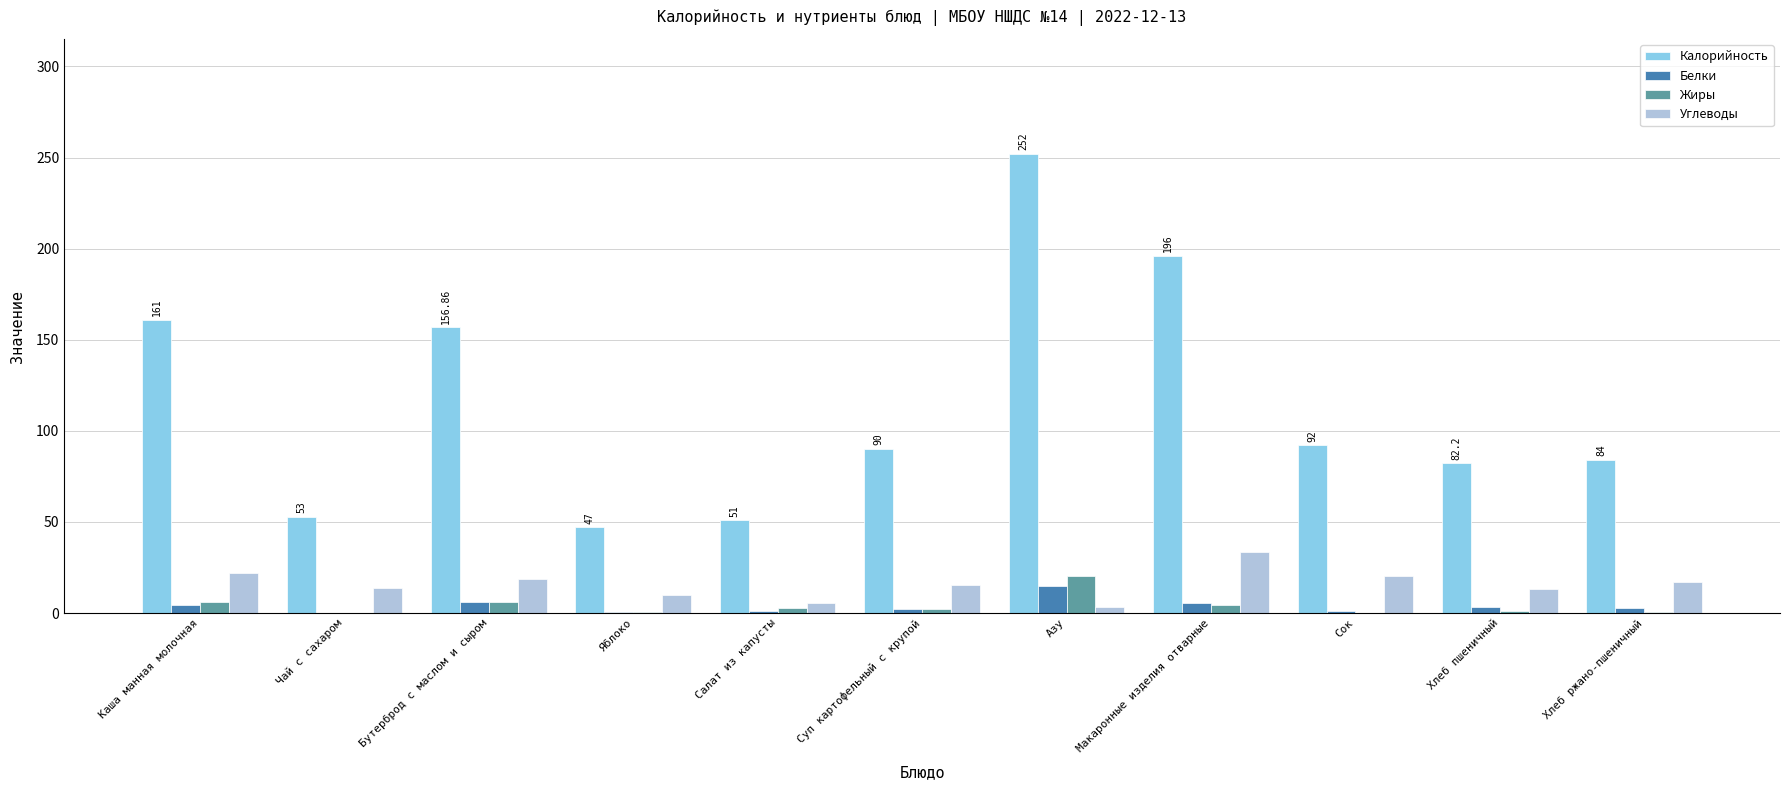

At which category is the sum across all series the highest?

Азу